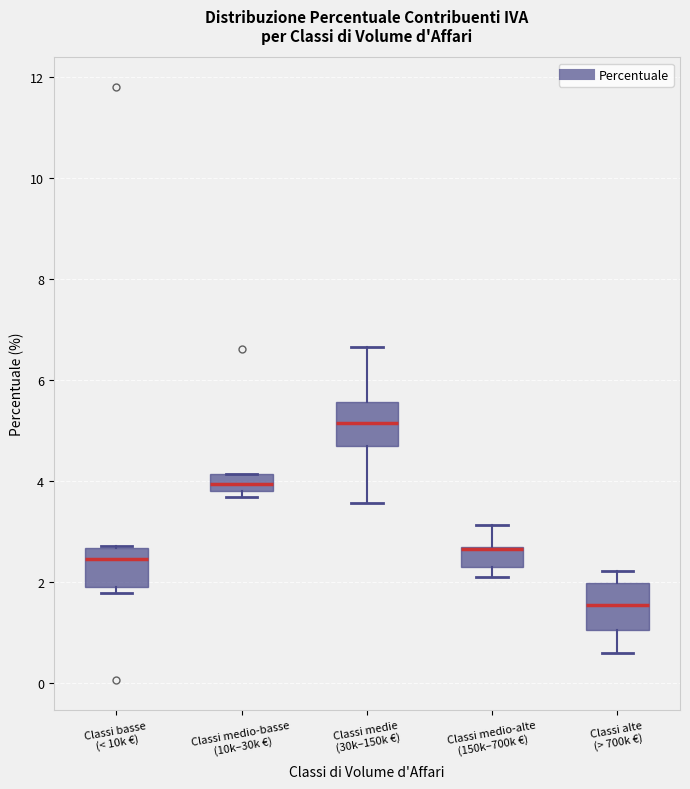

Where does the upper whisker of the box for Classi medio-alte (150k–700k €) end on the y-axis? The values are not printed on the chart, so give them approximately, as read against the axis.

3.2